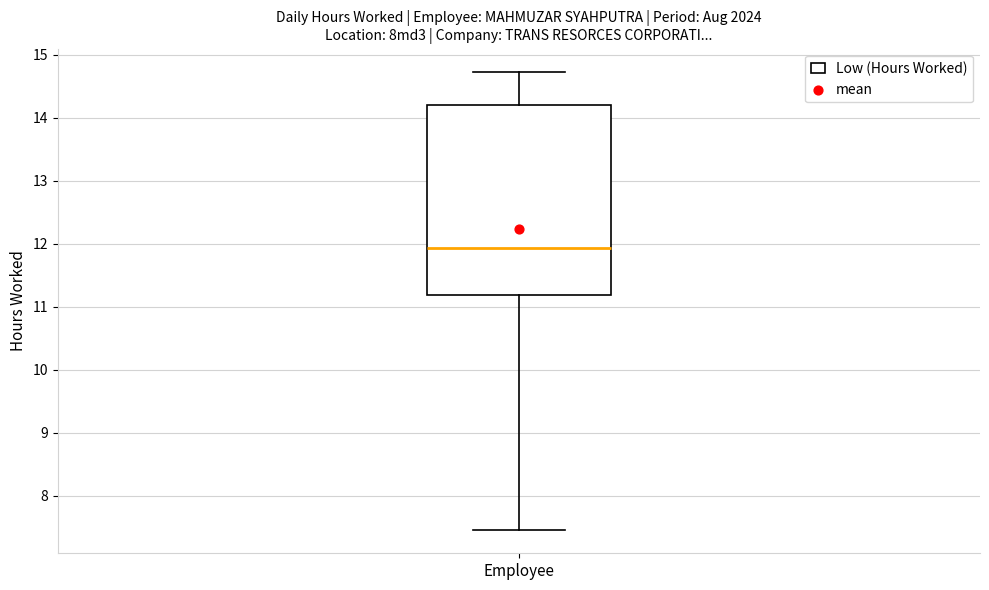

Transcribe this box plot: give where the median line is, the range the box spans, and where the two whiskers end, as read against the y-axis. The values are not printed on the chart, so give them approximately, as read against the axis.

median 11.9, box 11.2 to 14.2, whiskers 7.5 to 14.7